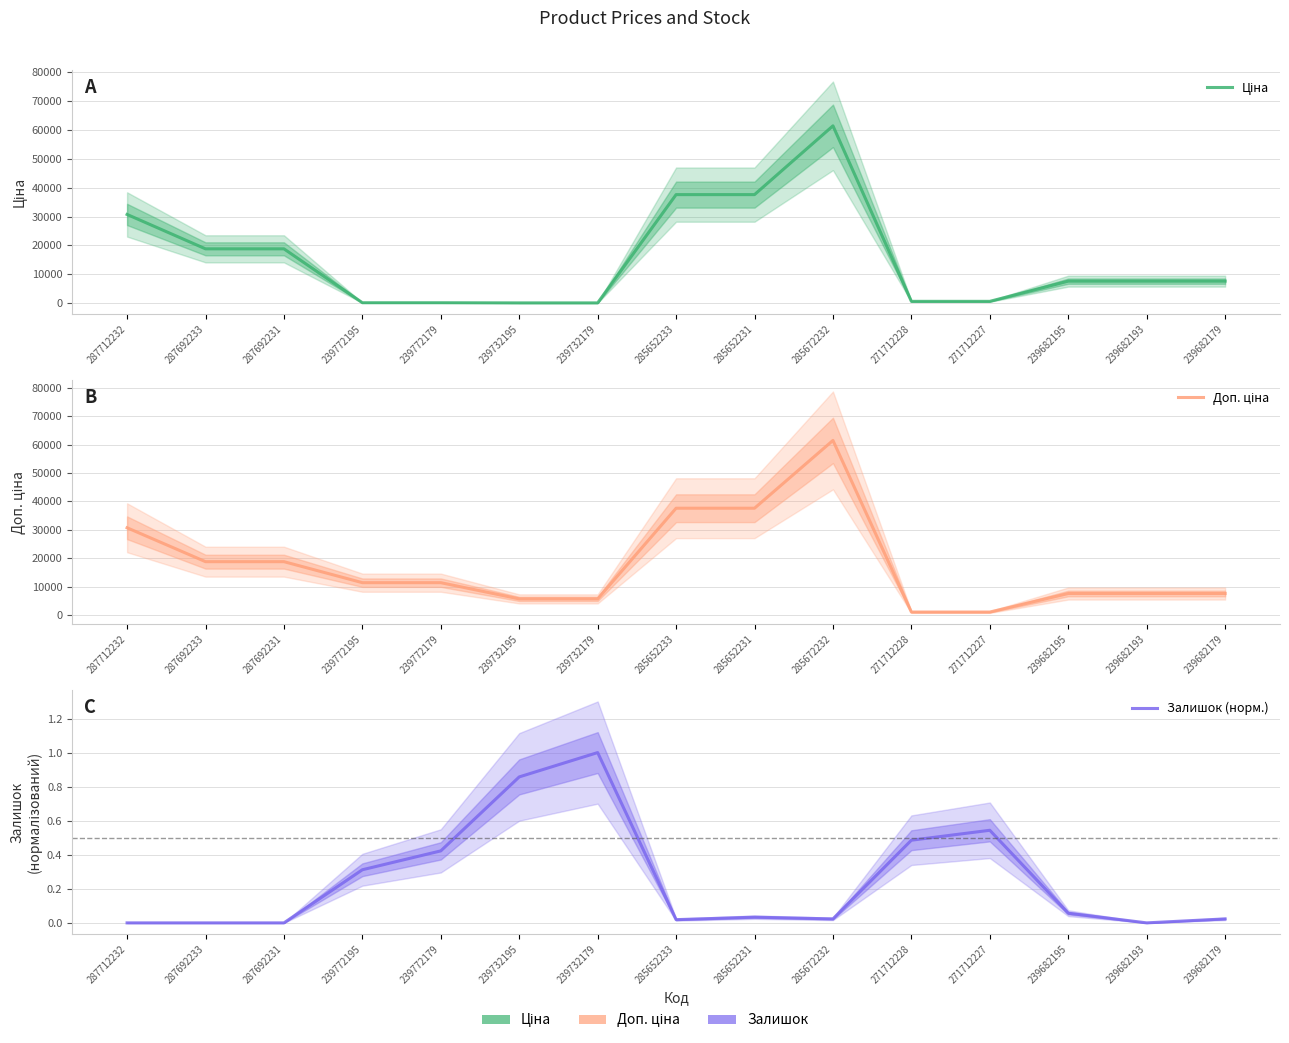

How many data points in Ціна are above 7596?

9